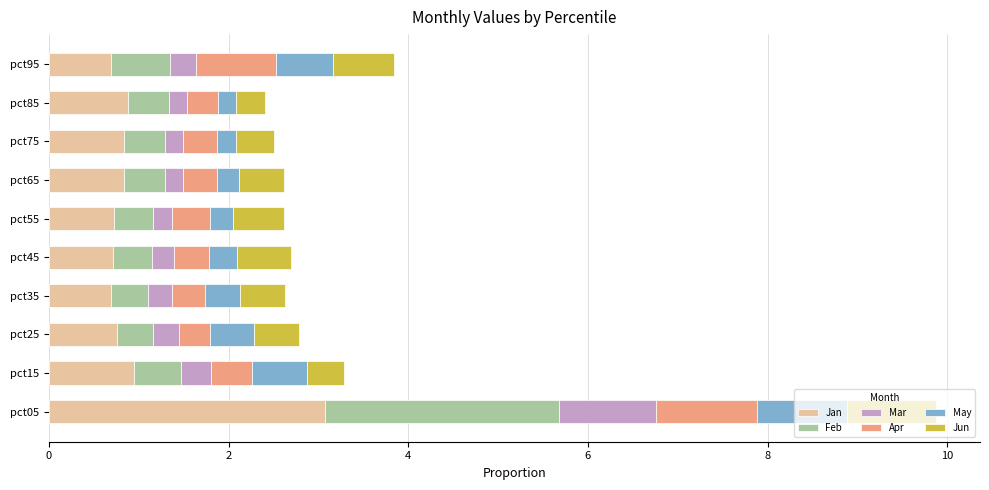

Which category has the highest value in the Jan series?

pct05